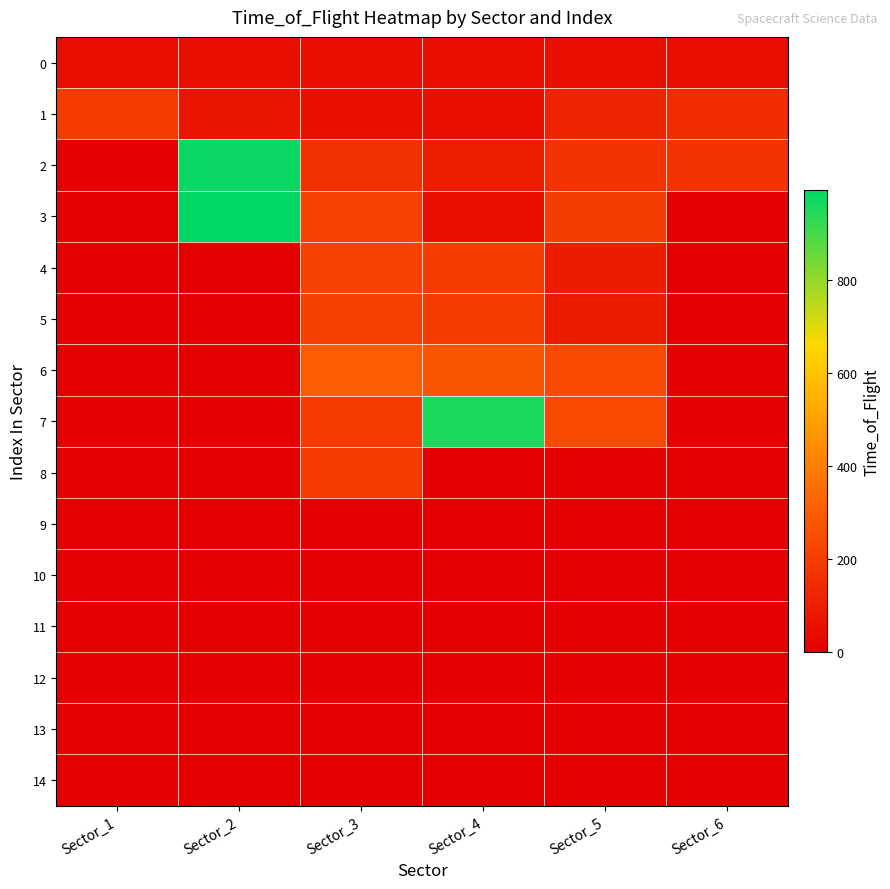

Reading right to left, list all the values displayed in this chart.

0: Sector_6=54	Sector_5=53	Sector_4=57	Sector_3=53	Sector_2=55	Sector_1=54
1: Sector_6=146	Sector_5=121	Sector_4=52	Sector_3=49	Sector_2=71	Sector_1=194
2: Sector_6=169	Sector_5=164	Sector_4=97	Sector_3=160	Sector_2=980	Sector_1=0
3: Sector_6=0	Sector_5=198	Sector_4=53	Sector_3=216	Sector_2=993	Sector_1=0
4: Sector_6=0	Sector_5=95	Sector_4=194	Sector_3=218	Sector_2=0	Sector_1=0
5: Sector_6=0	Sector_5=93	Sector_4=194	Sector_3=211	Sector_2=0	Sector_1=0
6: Sector_6=0	Sector_5=242	Sector_4=279	Sector_3=299	Sector_2=0	Sector_1=0
7: Sector_6=0	Sector_5=243	Sector_4=955	Sector_3=196	Sector_2=0	Sector_1=0
8: Sector_6=0	Sector_5=0	Sector_4=0	Sector_3=194	Sector_2=0	Sector_1=0
9: Sector_6=0	Sector_5=0	Sector_4=0	Sector_3=0	Sector_2=0	Sector_1=0
10: Sector_6=0	Sector_5=0	Sector_4=0	Sector_3=0	Sector_2=0	Sector_1=0
11: Sector_6=0	Sector_5=0	Sector_4=0	Sector_3=0	Sector_2=0	Sector_1=0
12: Sector_6=0	Sector_5=0	Sector_4=0	Sector_3=0	Sector_2=0	Sector_1=0
13: Sector_6=0	Sector_5=0	Sector_4=0	Sector_3=0	Sector_2=0	Sector_1=0
14: Sector_6=0	Sector_5=0	Sector_4=0	Sector_3=0	Sector_2=0	Sector_1=0